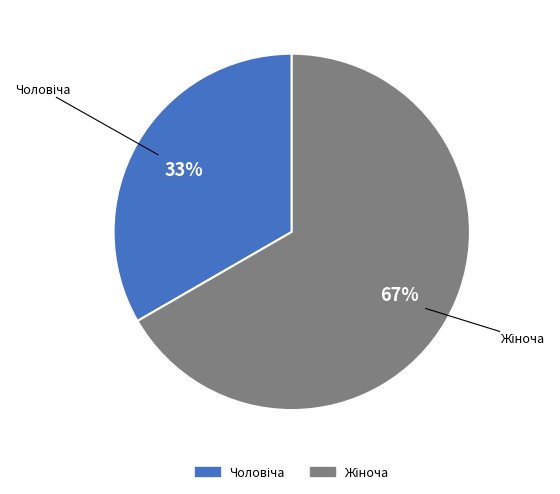

To the nearest percent, what is the average slice percentage?

50%